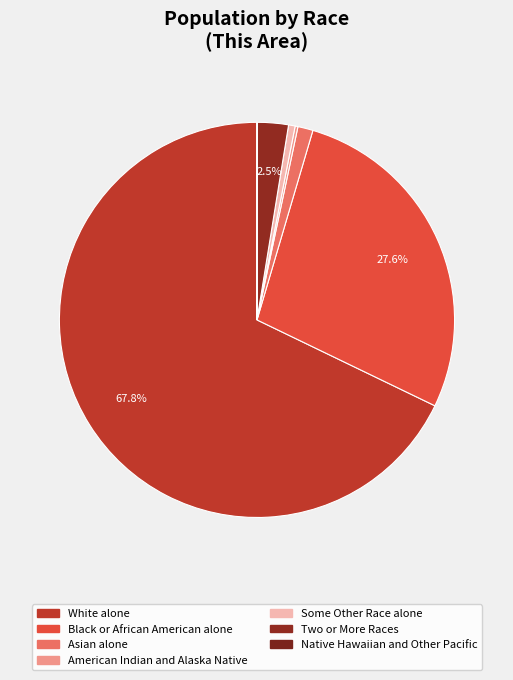

Rank the categories by value from highest to lowest.

White alone, Black or African American alone, Two or More Races, Asian alone, Some Other Race alone, American Indian and Alaska Native, Native Hawaiian and Other Pacific